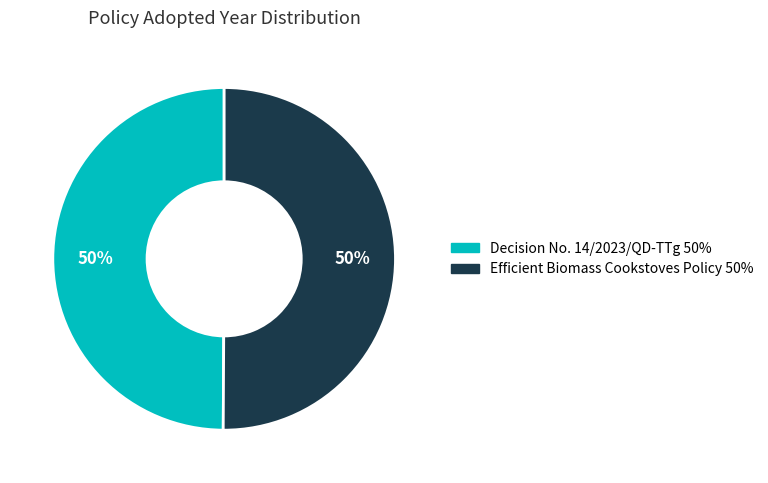

To the nearest percent, what portion does Efficient Biomass Cookstoves Policy represent?

50%